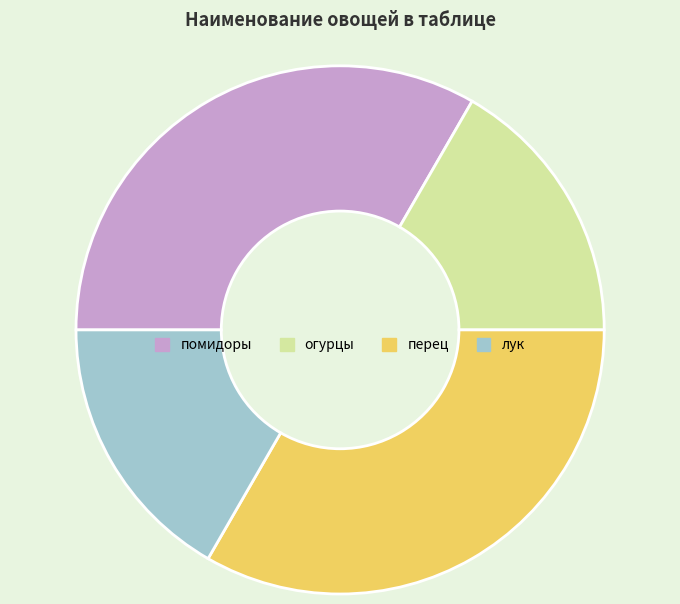

Is the sum of огурцы and лук greater than half?

No